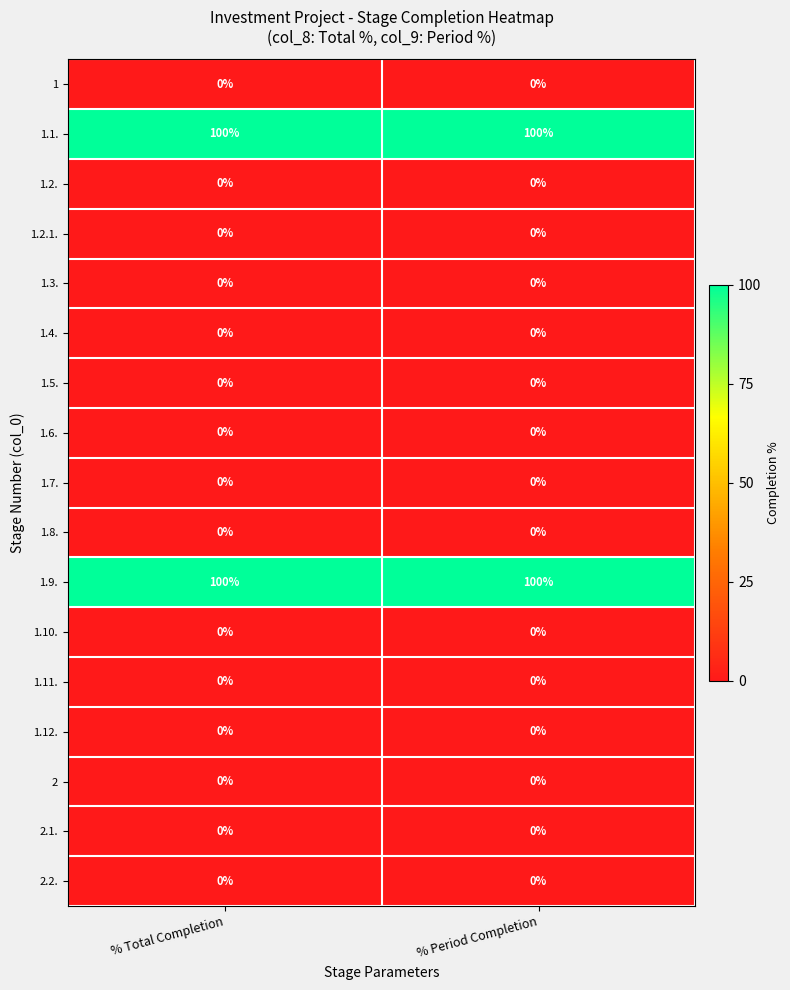

How many data points does each series have?

2